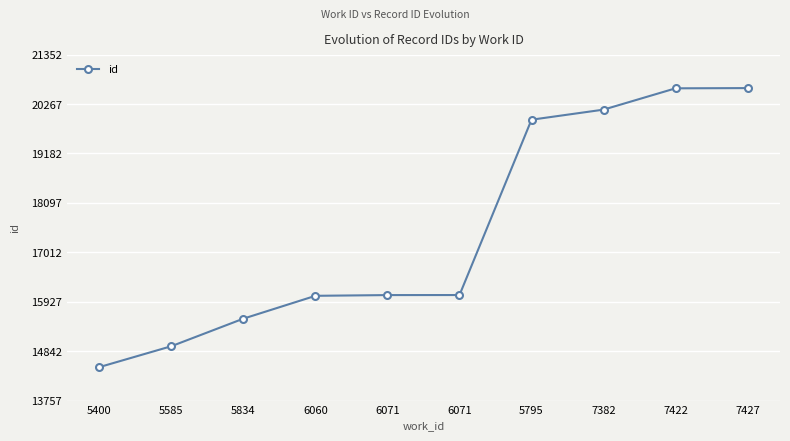

Reading left to right, what are all the values shown in this chart?

14492	14951	15556	16057	16073	16074	19923	20144	20612	20617